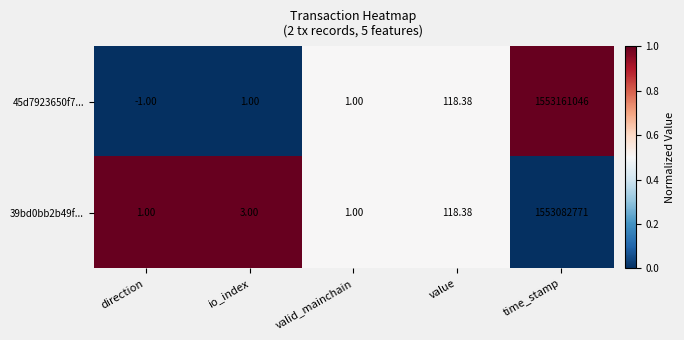

At which label is 45d7923650f7... closest to 776580522?

value